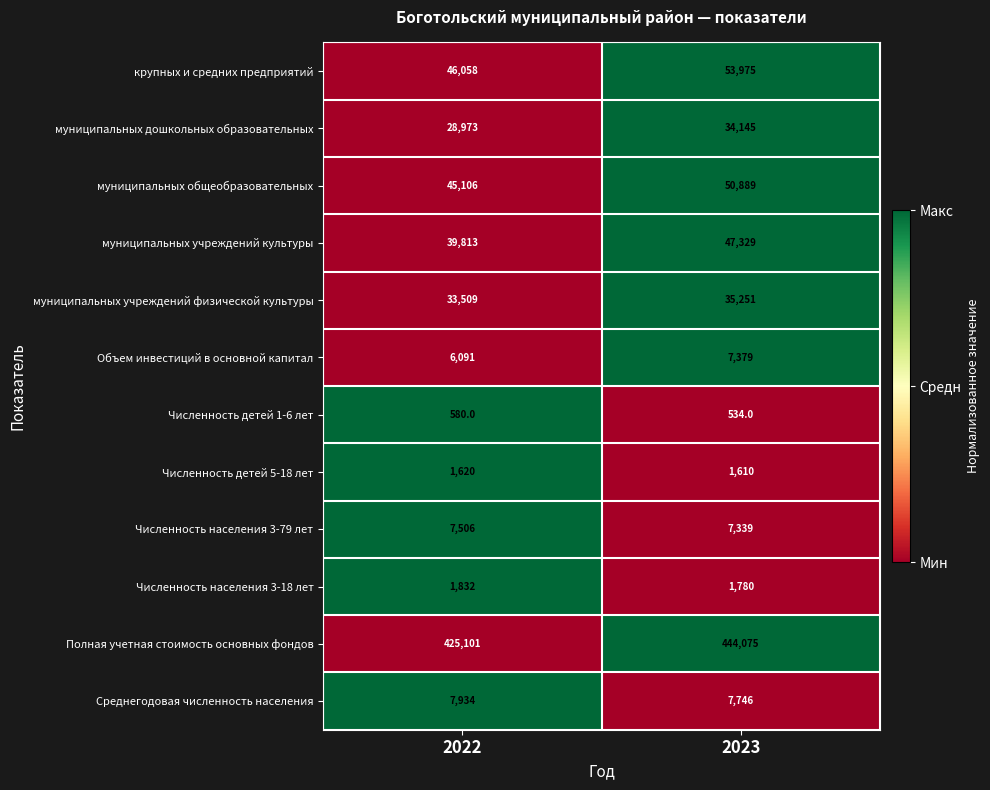

Is it true that Среднегодовая численность населения equals 5467 at 2022?

False